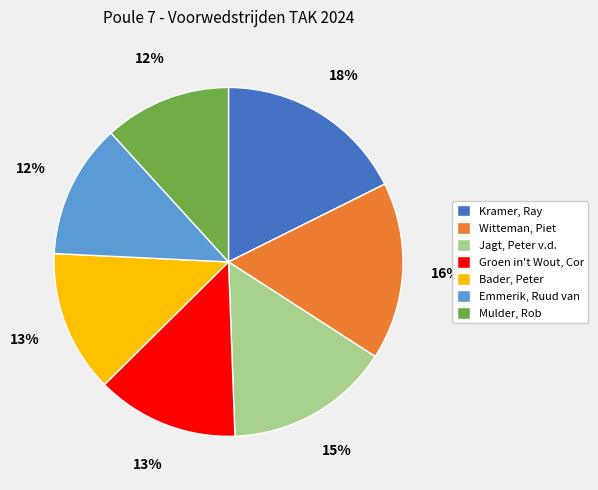

Which slice is the largest?

Kramer, Ray